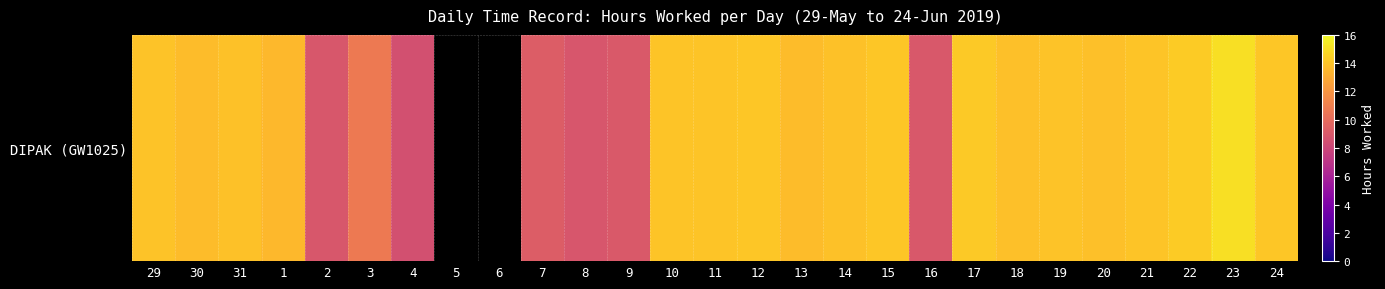

At which label is the value closest to 11?

3